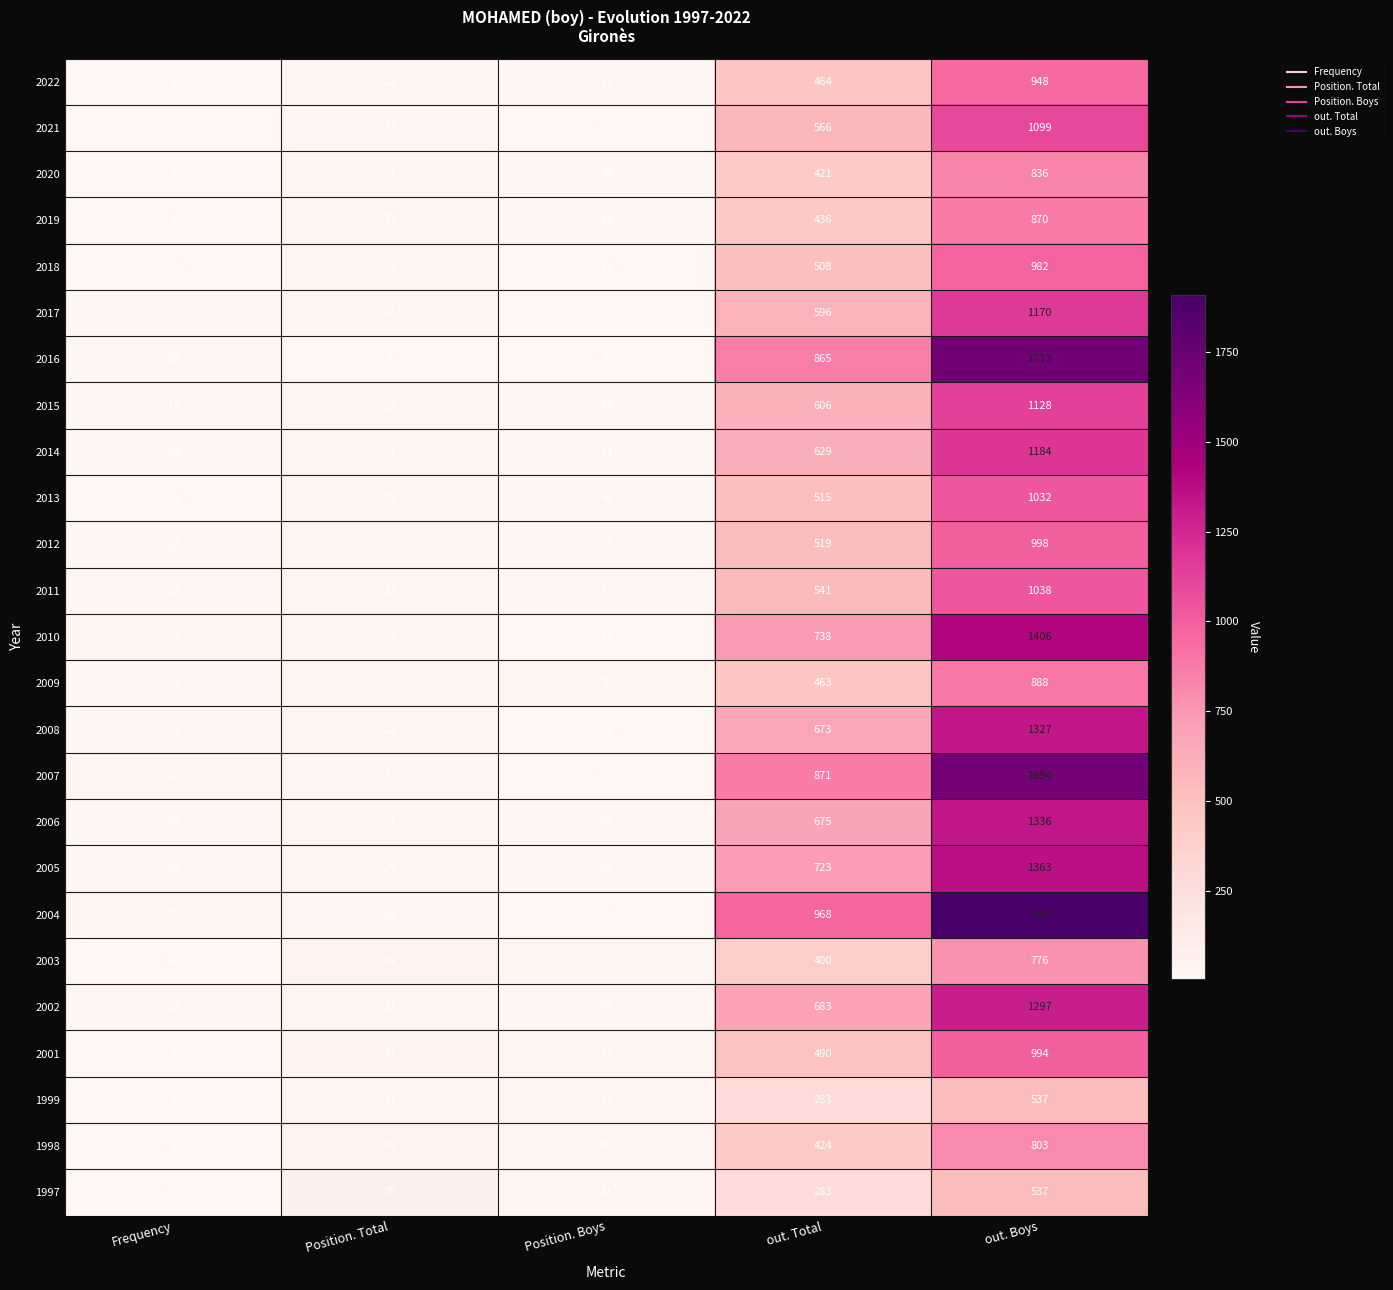

Which category has the highest value across all series?

out. Boys